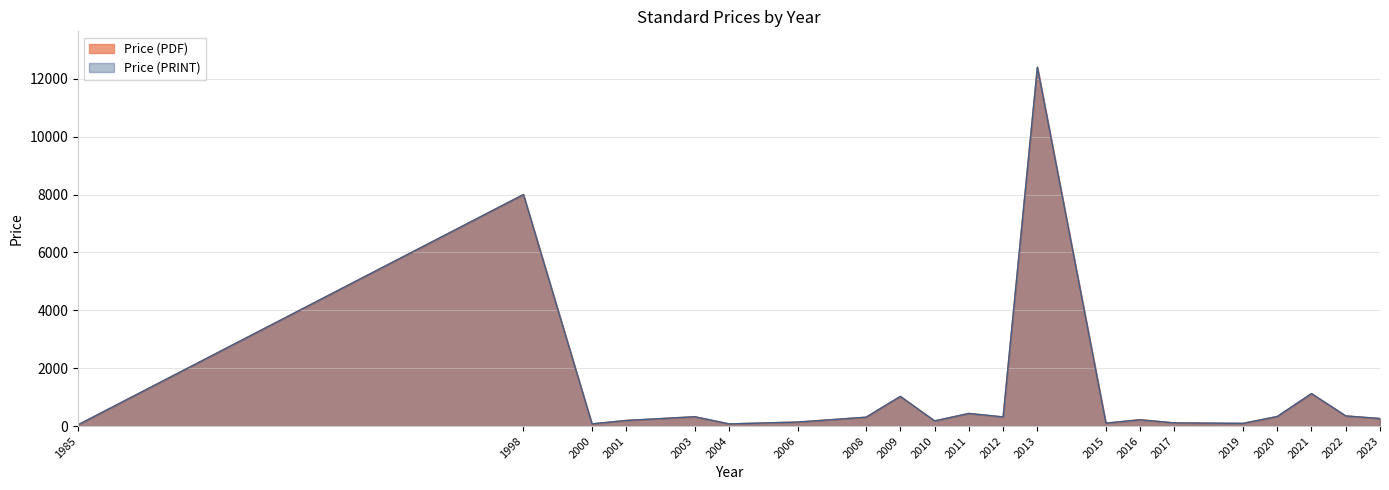

At which label is Price (PDF) closest to 6221?

1998